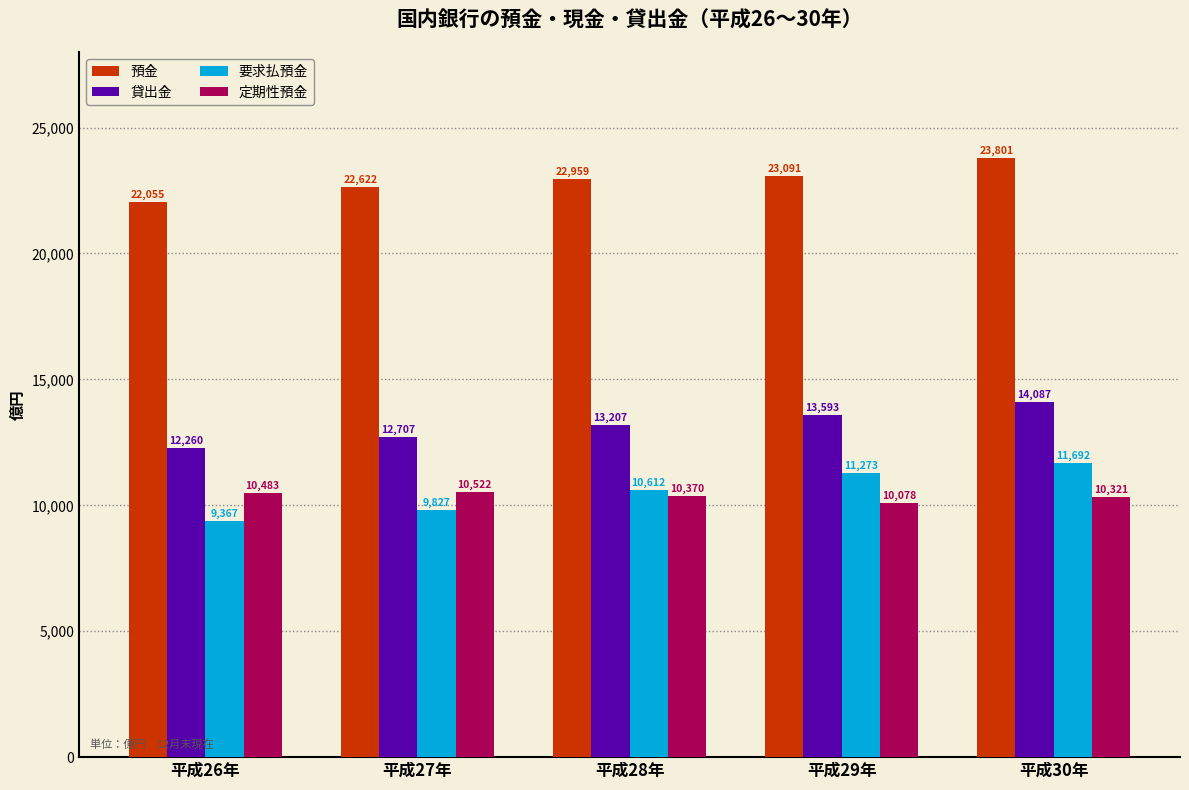

Reading left to right, list all the values displayed in this chart.

預金: 平成26年=22055	平成27年=22622	平成28年=22959	平成29年=23091	平成30年=23801
貸出金: 平成26年=12260	平成27年=12707	平成28年=13207	平成29年=13593	平成30年=14087
要求払預金: 平成26年=9367	平成27年=9827	平成28年=10612	平成29年=11273	平成30年=11692
定期性預金: 平成26年=10483	平成27年=10522	平成28年=10370	平成29年=10078	平成30年=10321